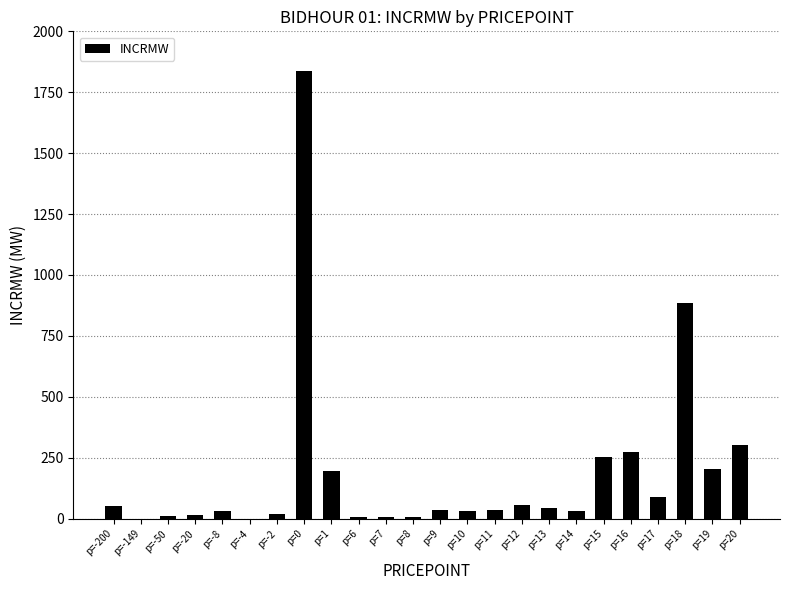

What is the greatest value displayed?

1838.4